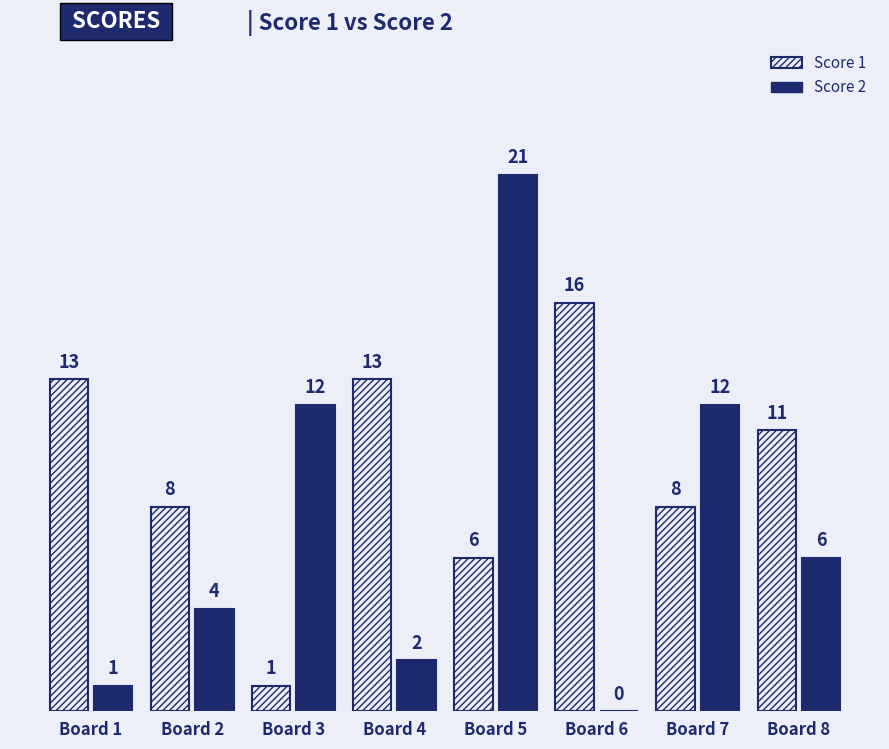

At which category is the sum across all series the highest?

Board 5